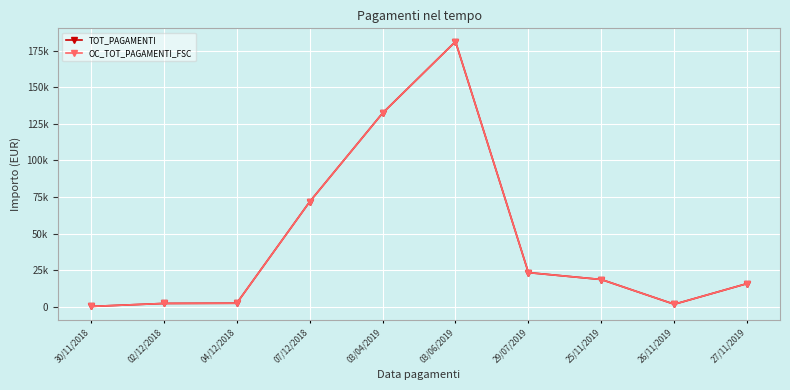

Is this an area chart (filled region under the line)?

No